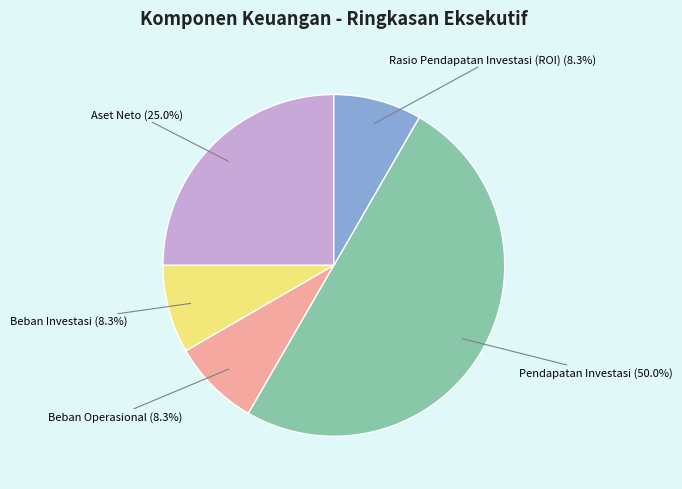

Does Aset Neto account for over 50% of the chart?

No